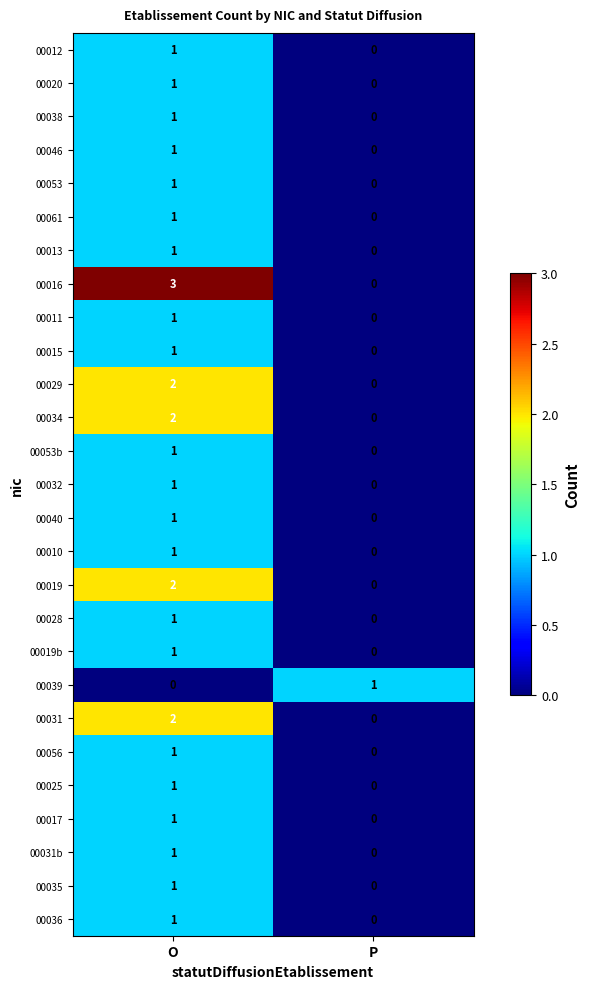

Which series has the largest range (max minus min)?

00016